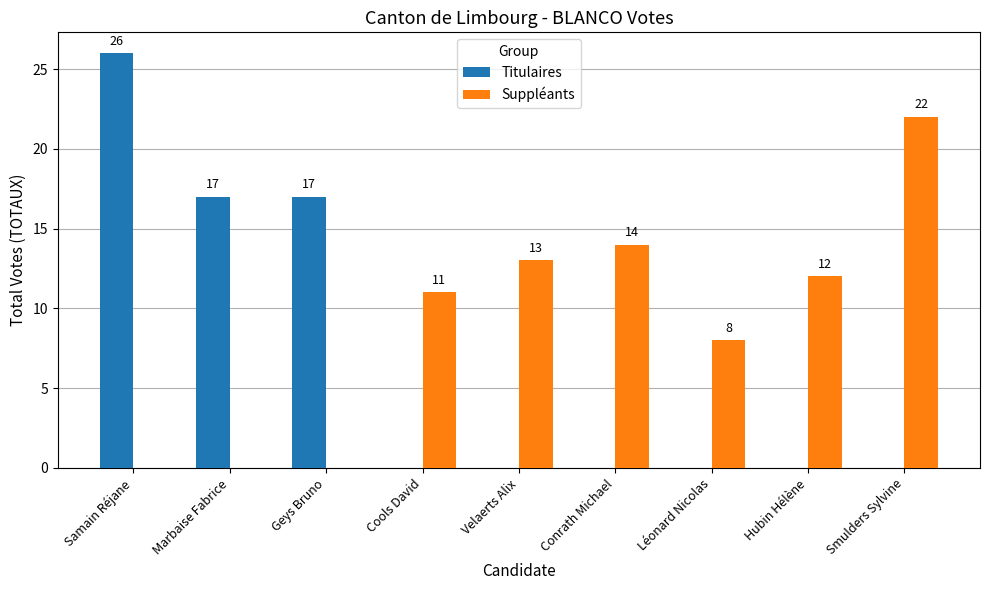

The Titulaires series shows 4 at Geys Bruno. True or false?

False